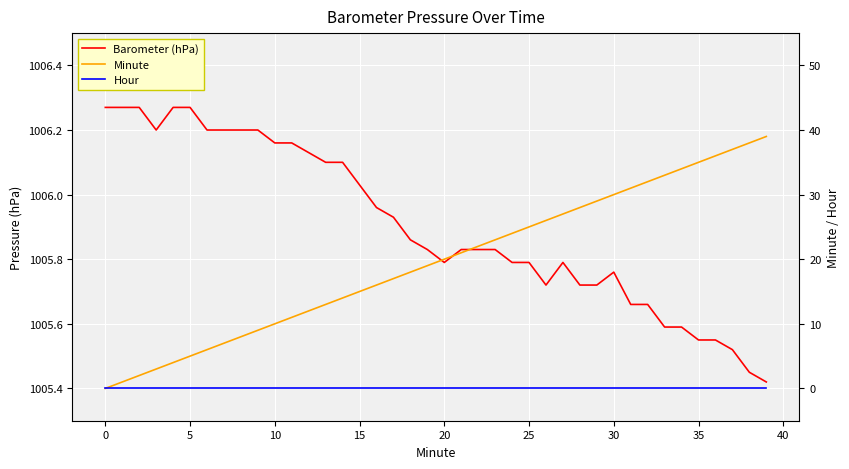

At how many categories does at least one series exceed 909?

40